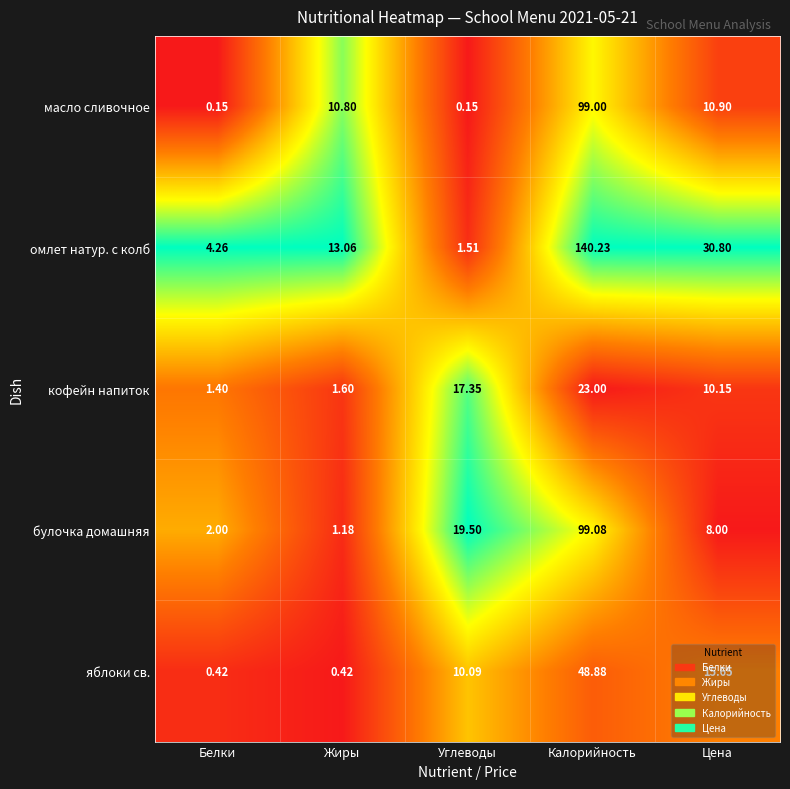

What is the difference between the highest and lowest values at Калорийность?

117.2